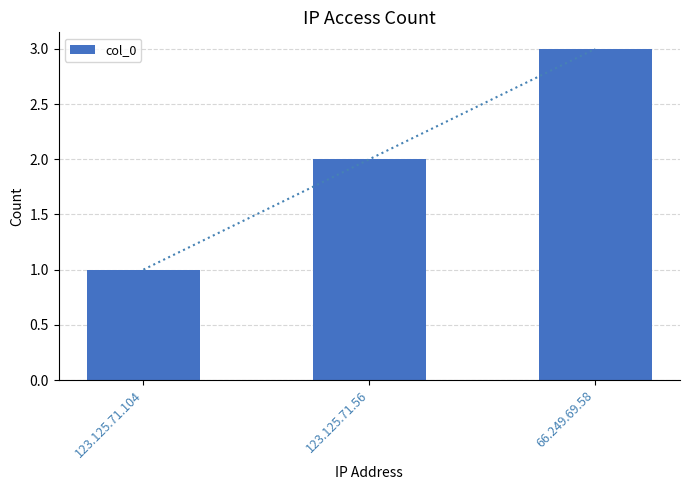

At which category does the chart reach its peak across all series?

66.249.69.58